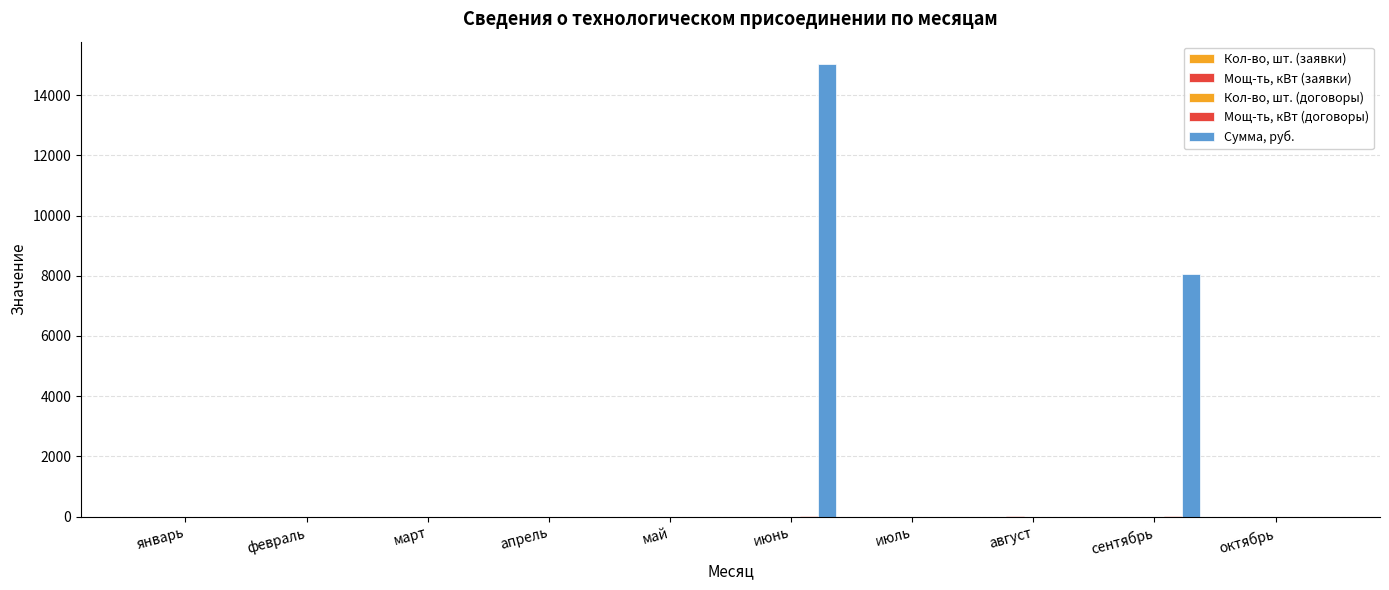

Are the bars grouped side by side (vs. stacked)?

Yes